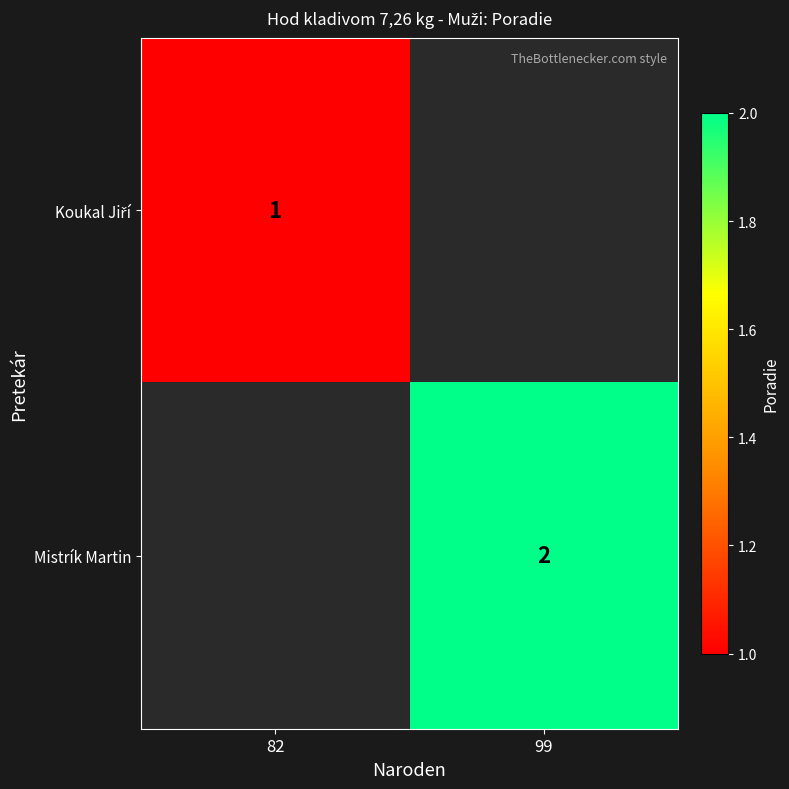

The Mistrík Martin series shows 1 at 99. True or false?

False